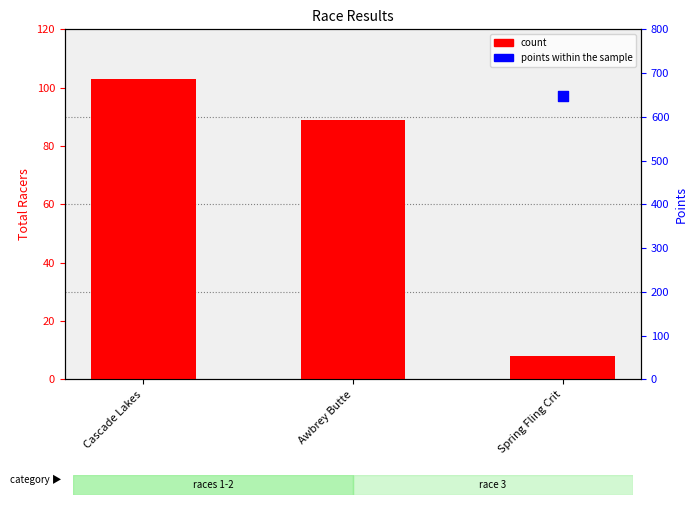

Which series contains the lowest Y value?

count